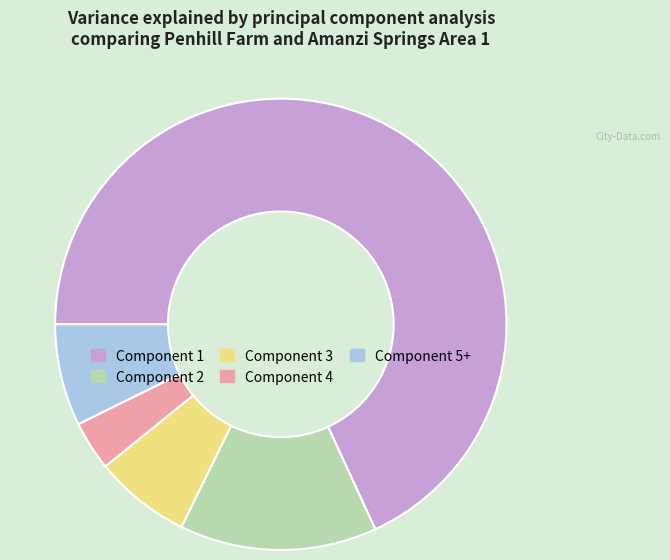

Which slice is the largest?

Component 1